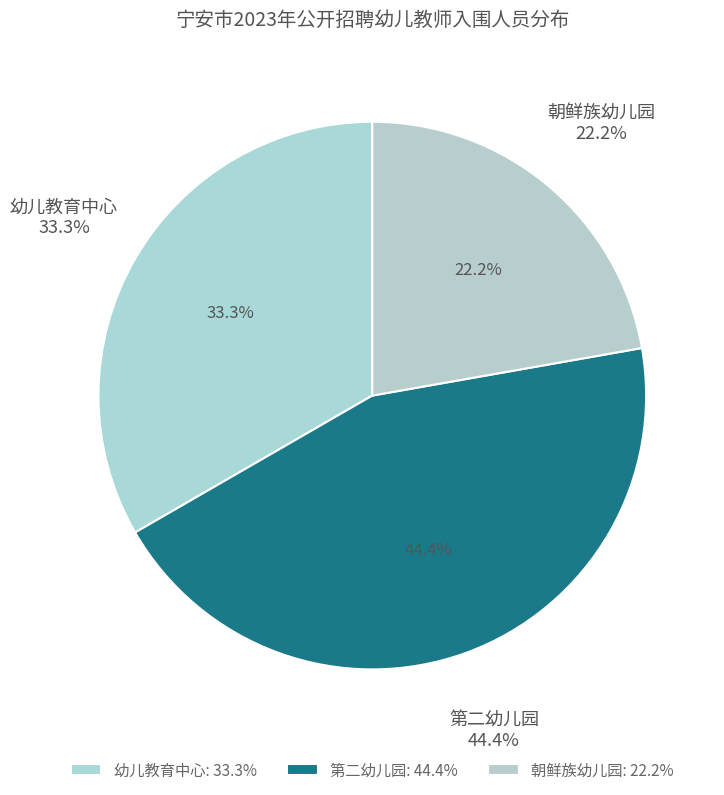

To the nearest percent, what is the average slice percentage?

33%